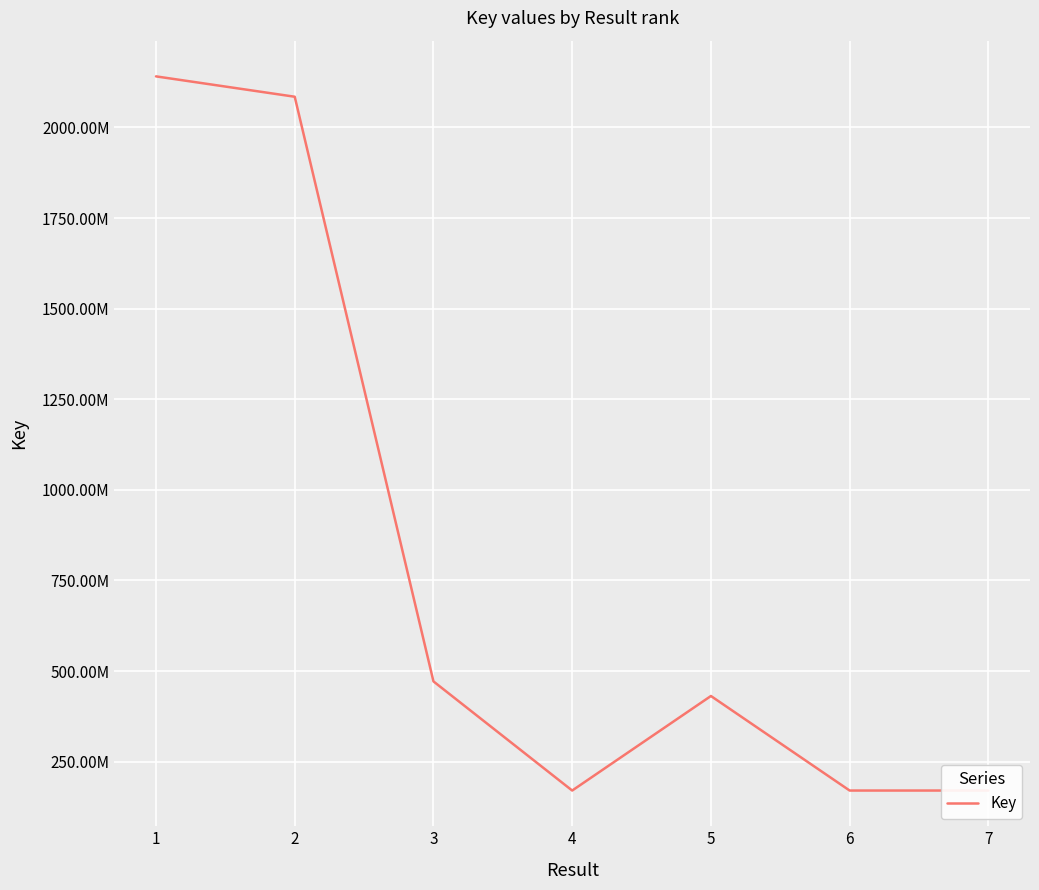

What is the difference between the maximum and second lowest values?

1970159885